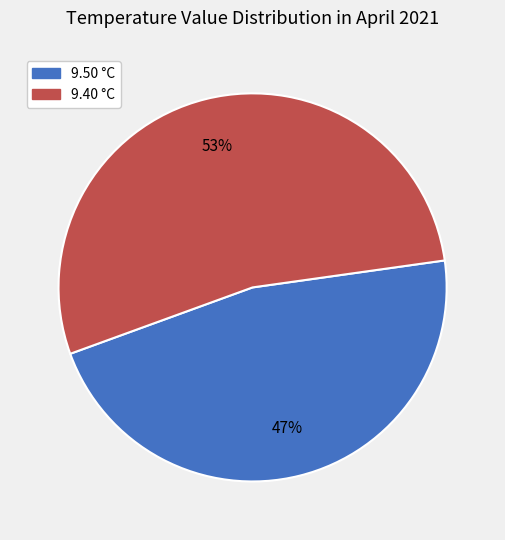

The 9.40 °C slice represents 39% of the pie. True or false?

False